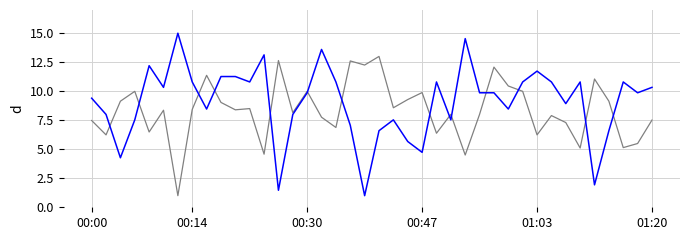

What is the maximum value shown in the chart?

15.0